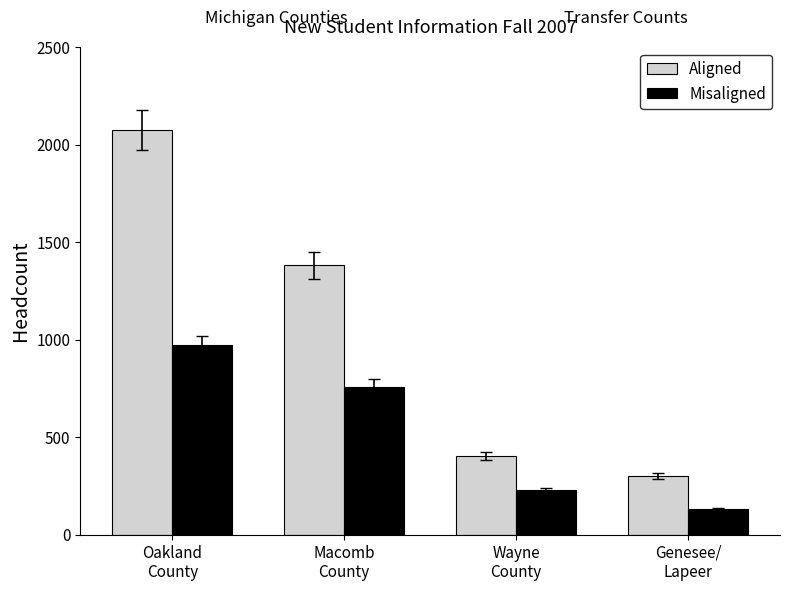

Which series has the widest spread of values?

Aligned